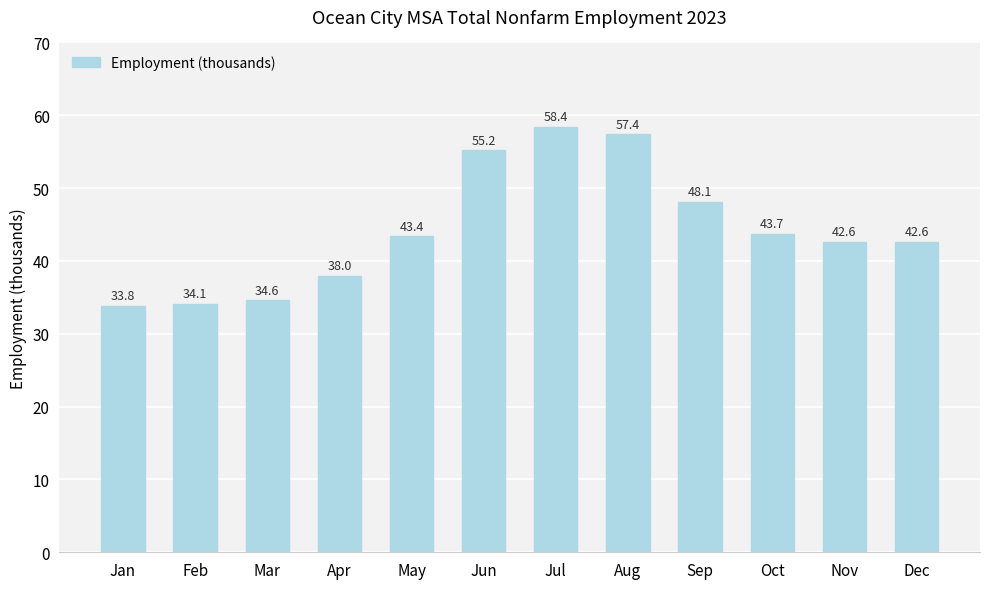

What is the difference between the values at Sep and Nov?

5.5